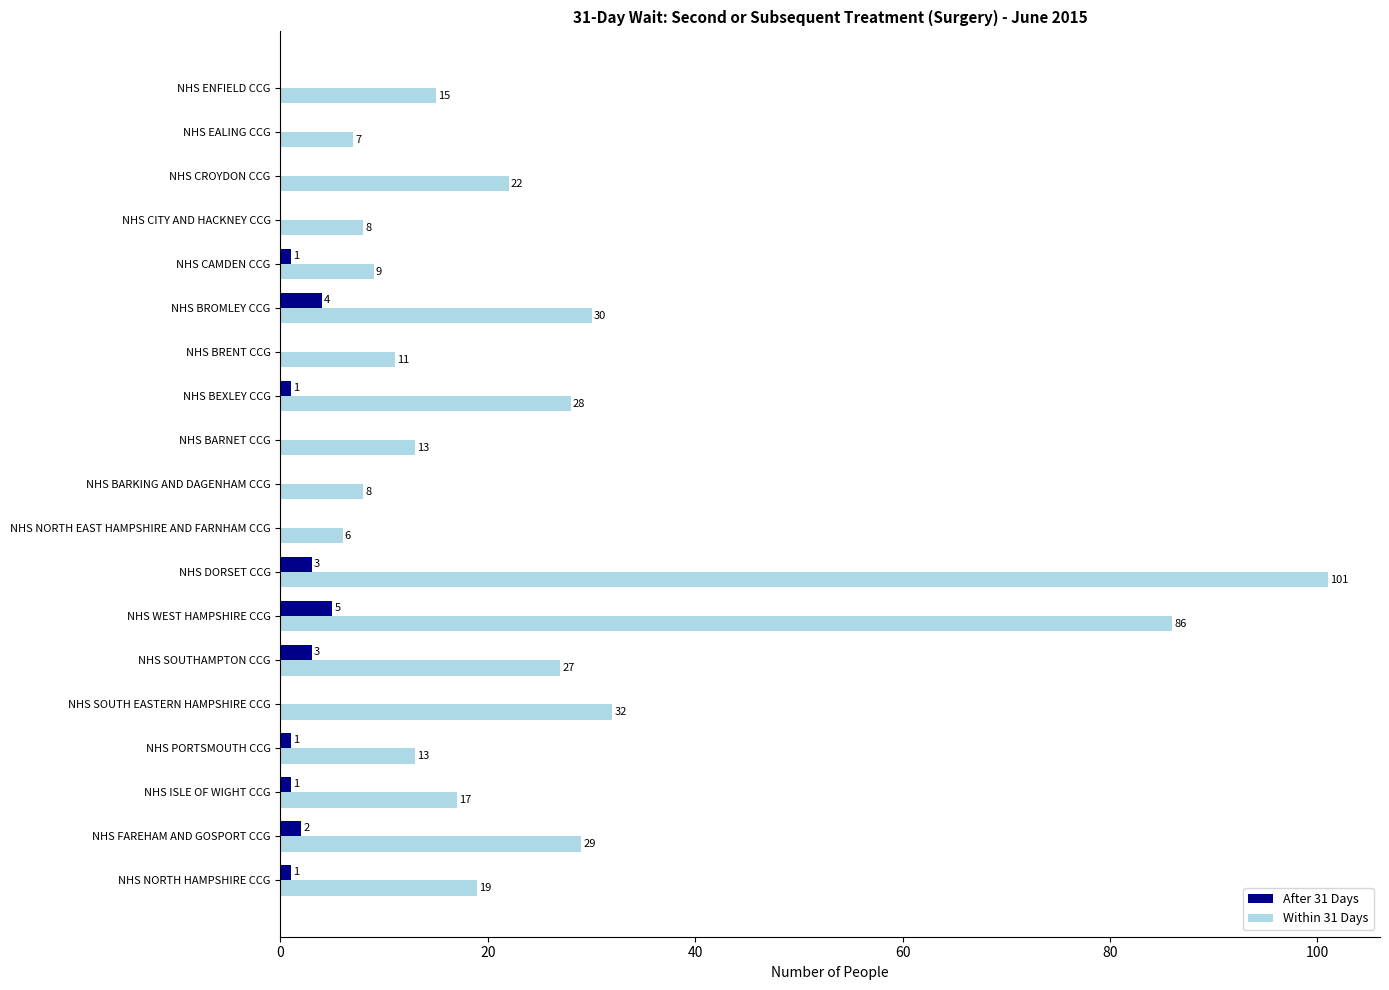

Which series has the largest total across all categories?

Within 31 Days